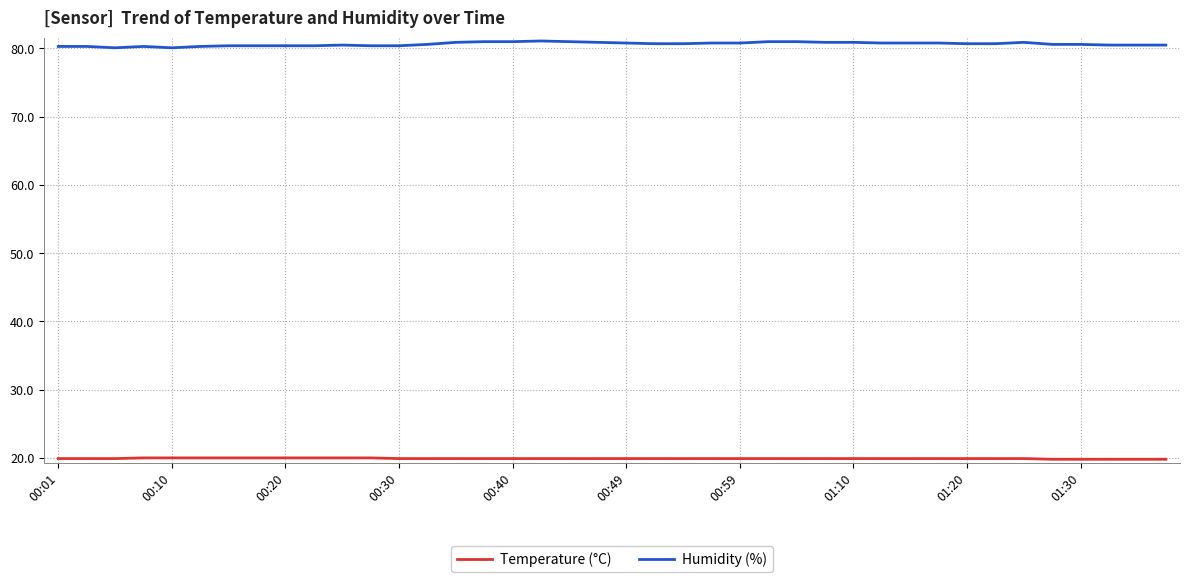

List the series in order of their peak value, lowest first.

Temperature (°C), Humidity (%)